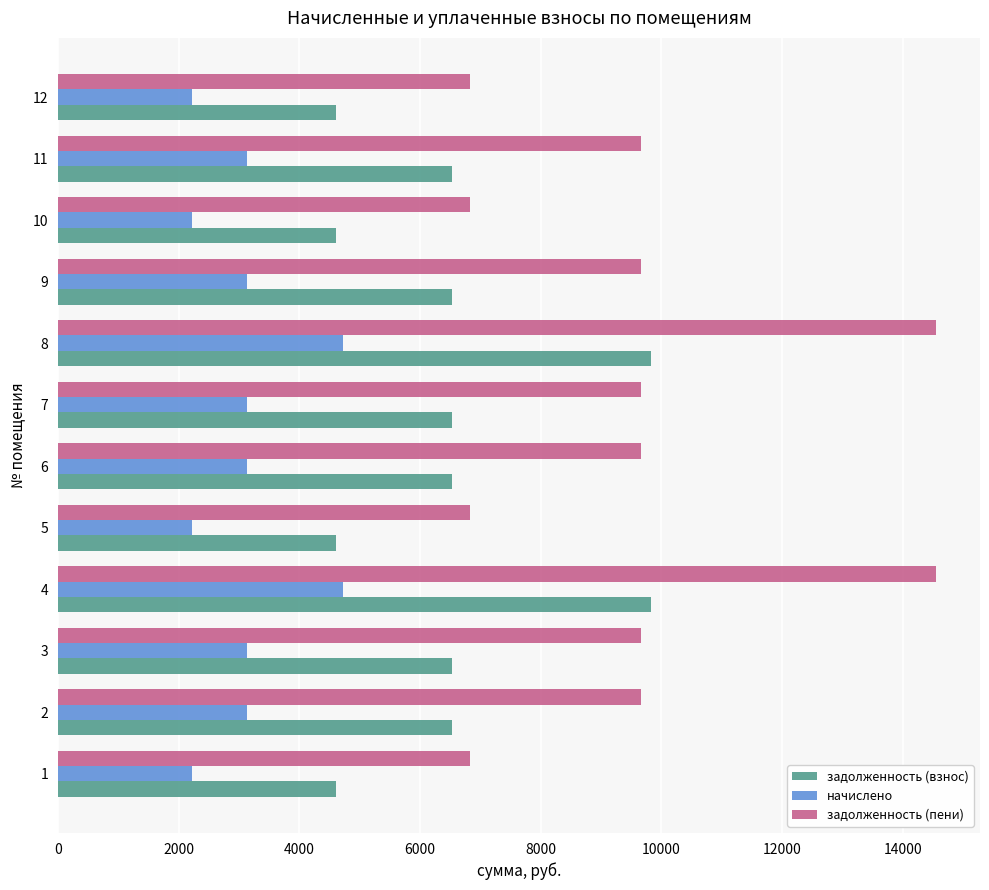

What is the difference between the highest and lowest values at 9?

6524.3